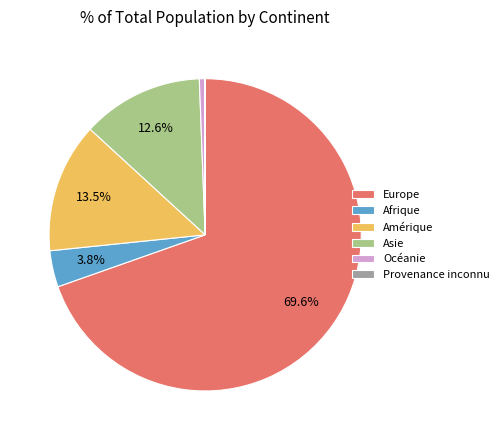

What percentage is the Europe slice, to the nearest percent?

70%